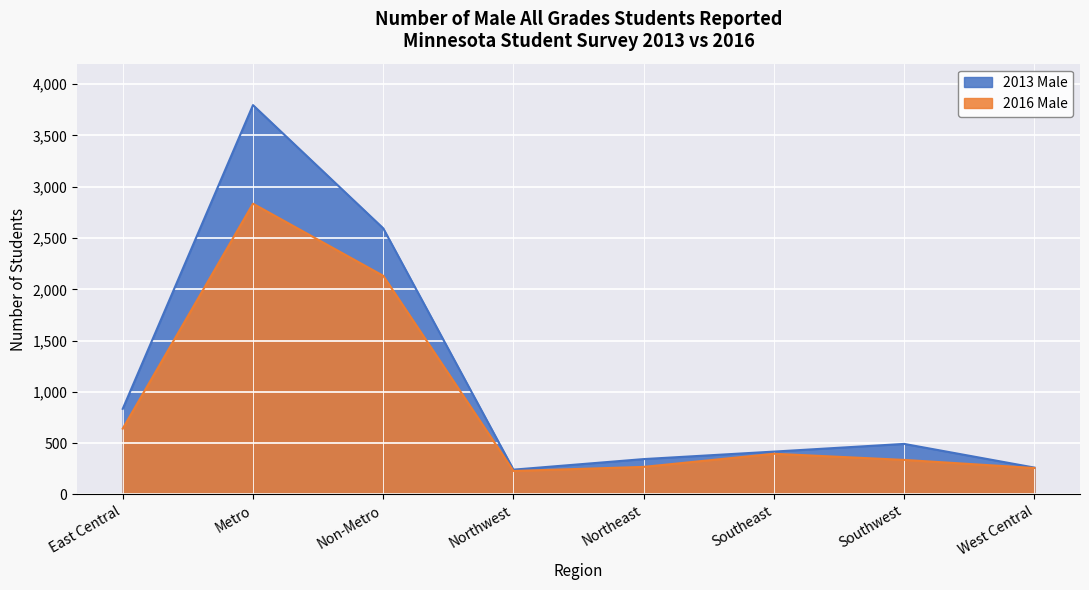

Where is 2016 Male nearest to the value 1532?

Non-Metro